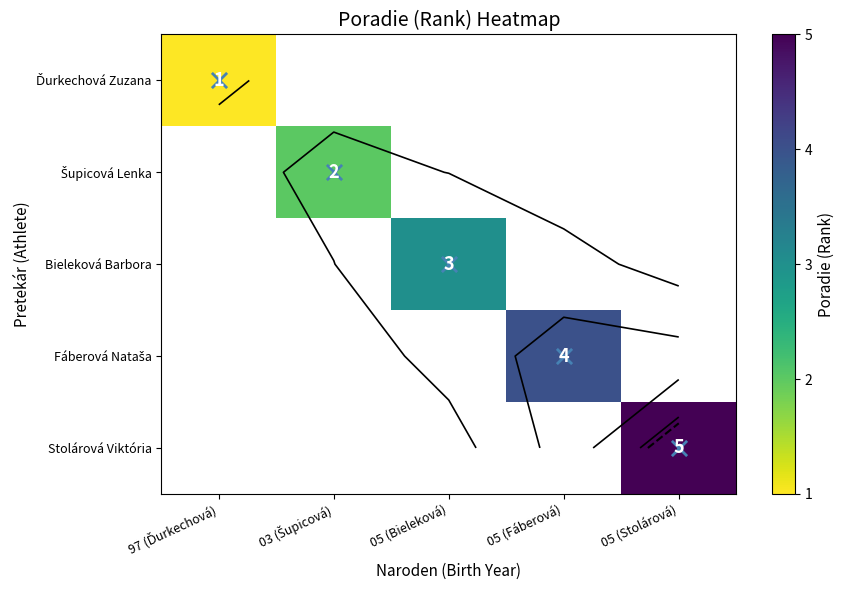

Rank the series by their average value, from lowest to highest.

Ďurkechová Zuzana, Šupicová Lenka, Bieleková Barbora, Fáberová Nataša, Stolárová Viktória